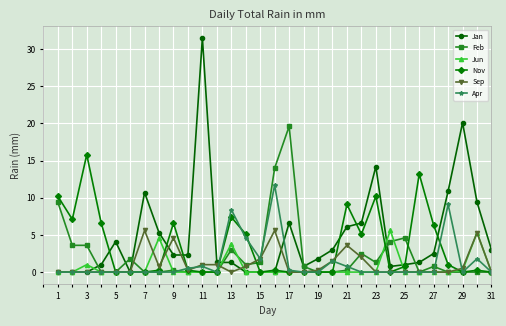

Which series has the largest range (max minus min)?

Jan